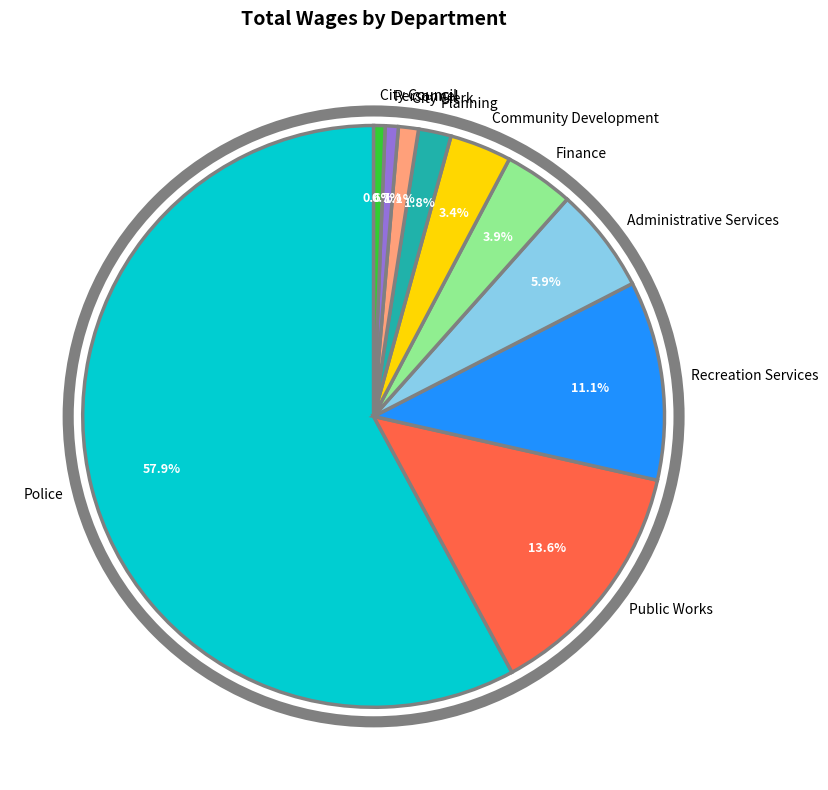

Count the number of slices in the pie.

10